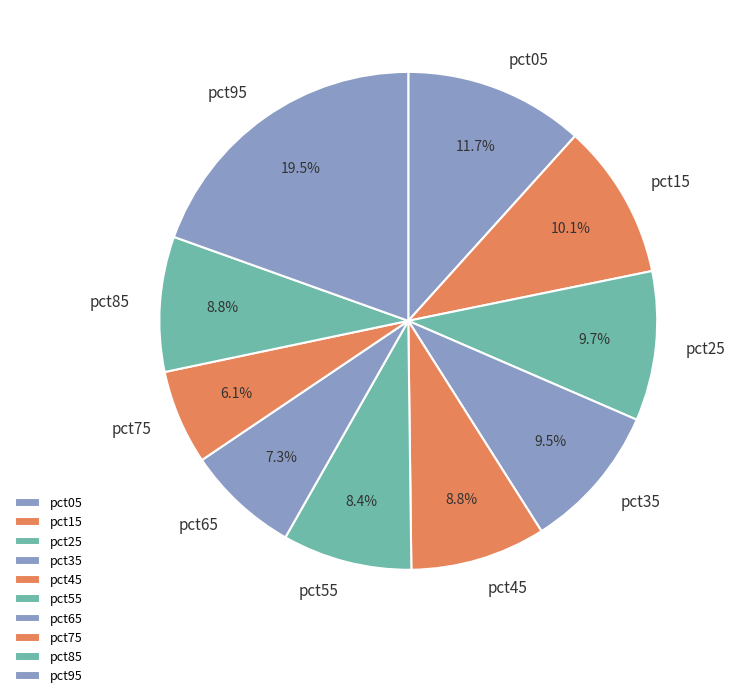

Which category has the biggest portion of the pie?

pct95